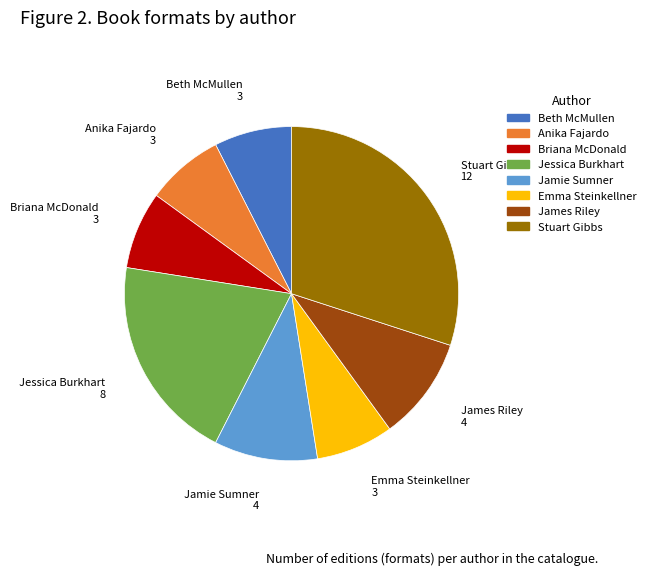

Is there a majority slice in this chart?

No